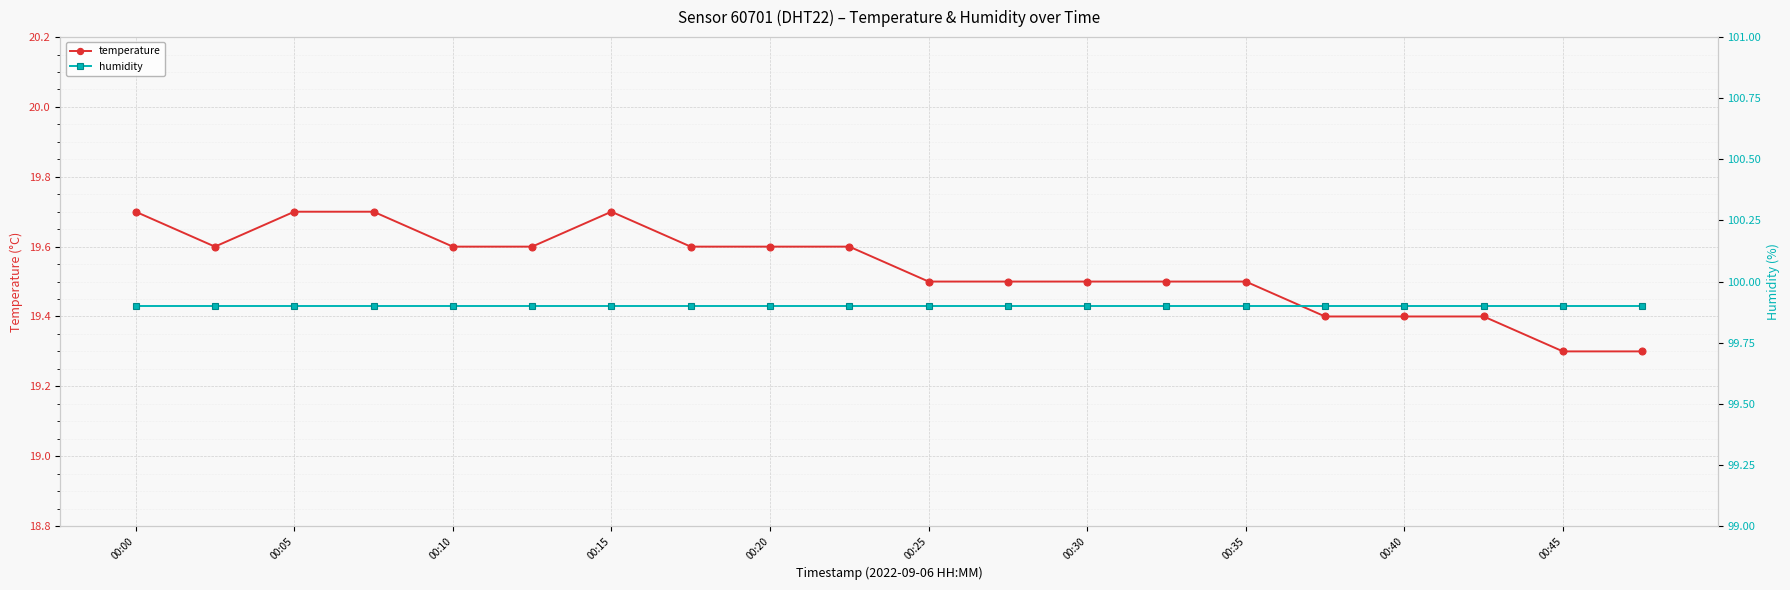

How many temperature values are between 19 and 20?

20